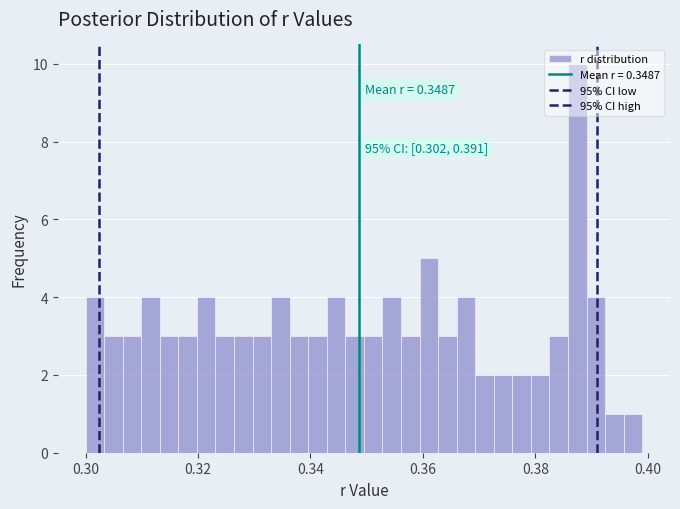

Around what value on the x-axis is the tallest bar? Give the approximate position of its centre, as read against the axis.

0.388